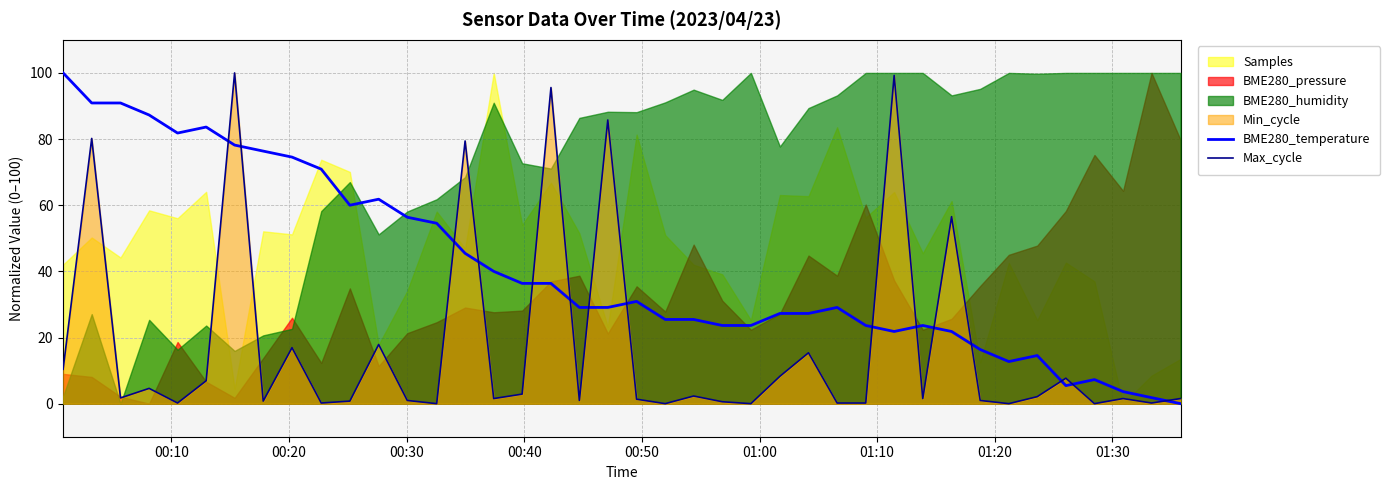

What is the maximum value for Max_cycle?

100.0